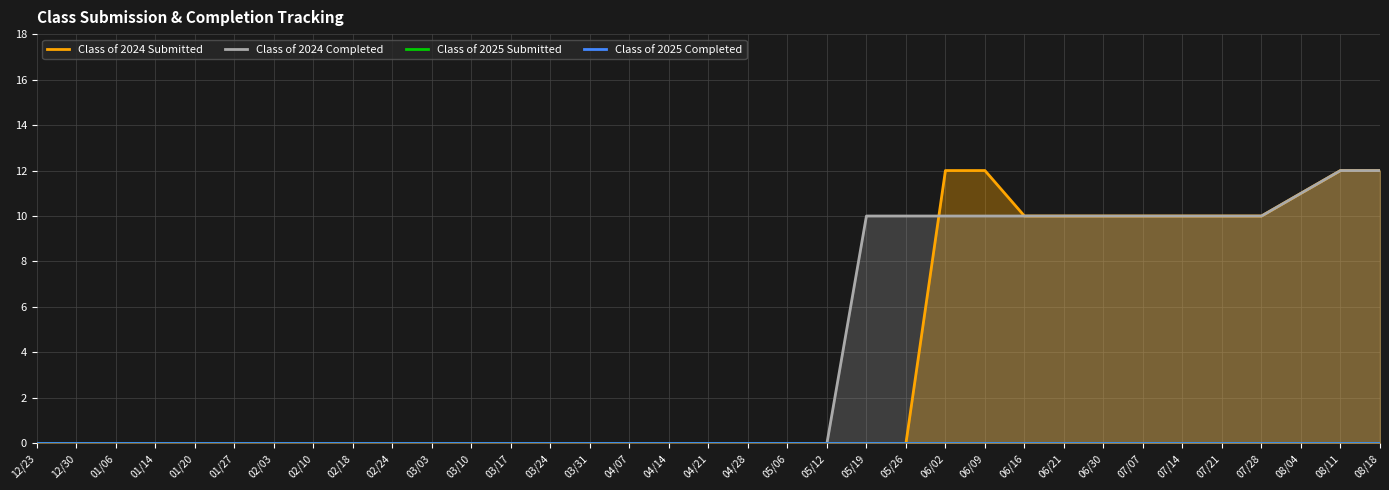

True or false: Class of 2025 Submitted has a value of 0 at 07/07.

True